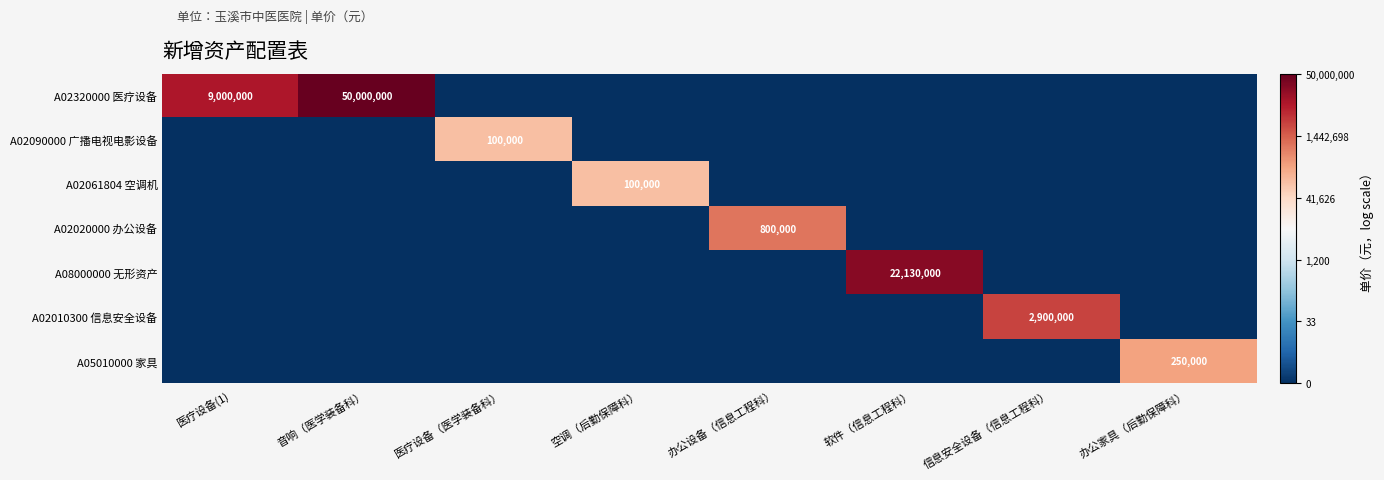

How many distinct data groups are displayed?

7